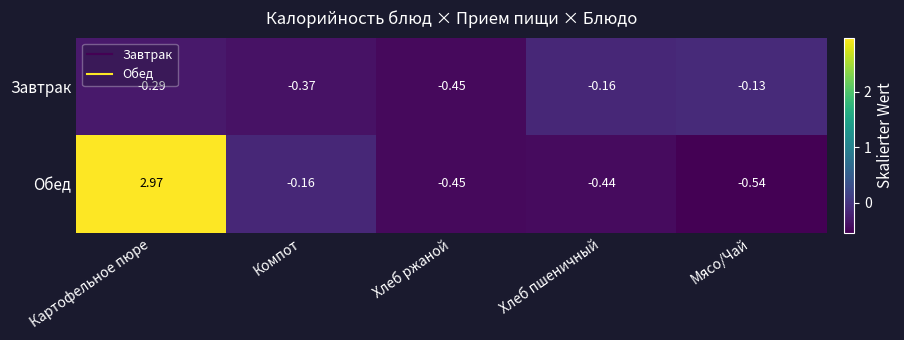

Which category has the lowest value across all series?

Мясо/Чай